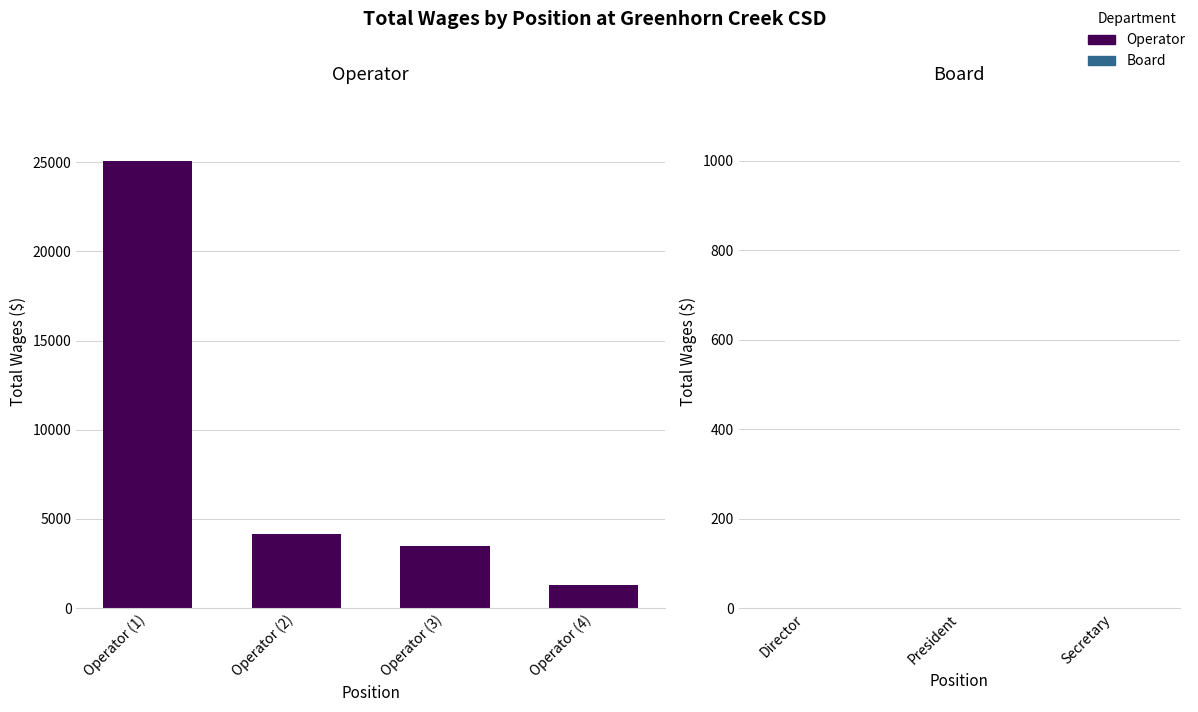

Rank the categories by value from highest to lowest.

Operator (1), Operator (2), Operator (3), Operator (4)